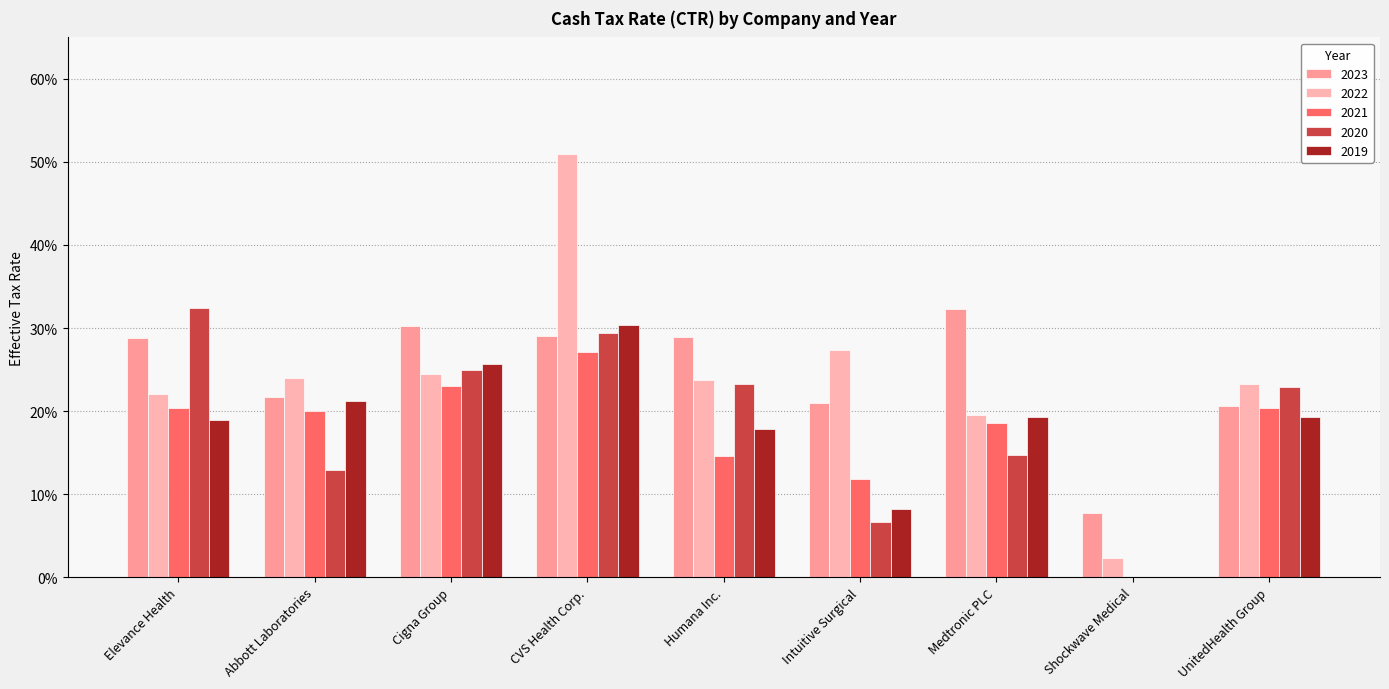

Are the bars grouped side by side (vs. stacked)?

Yes